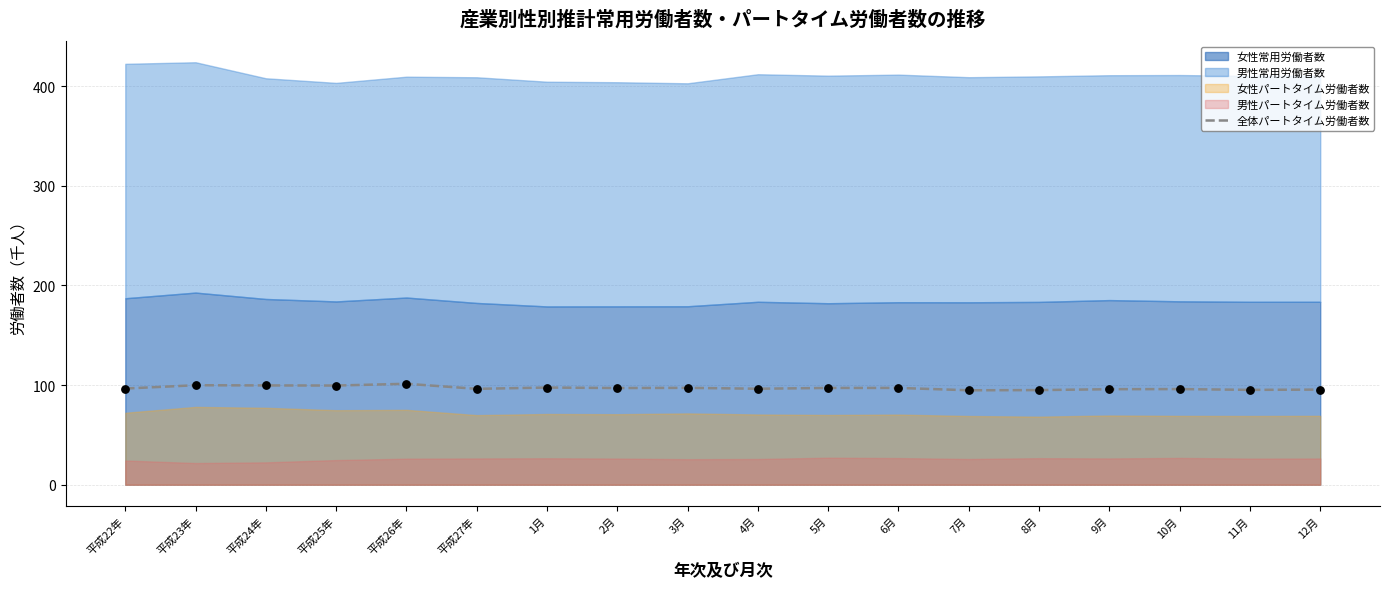

Which has a higher value, 6月 or 2月?

6月